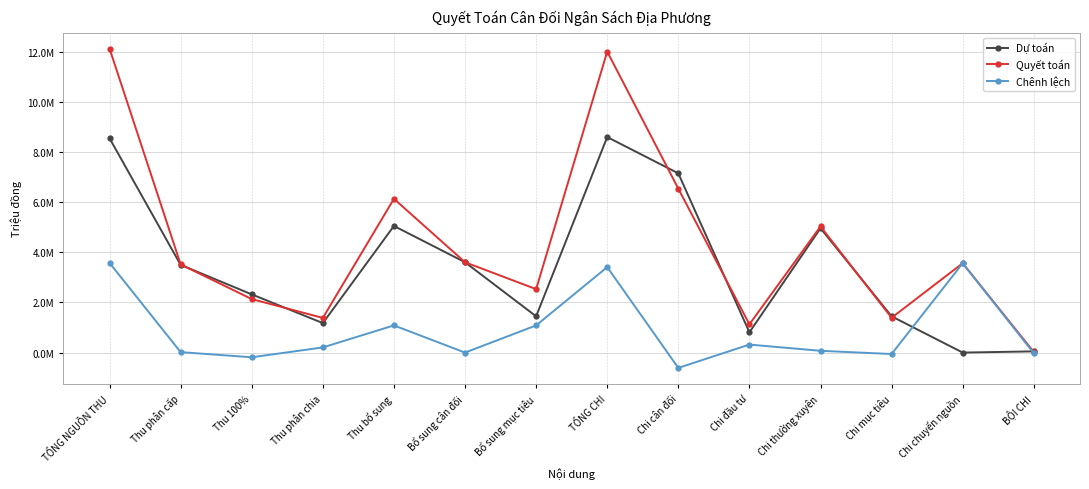

What is the greatest value displayed?

12125332.6